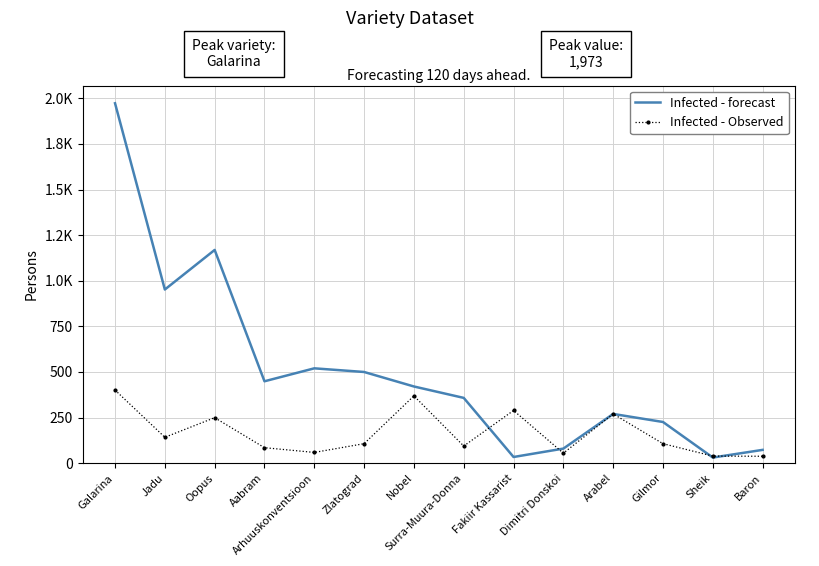

True or false: Infected - Observed and Infected - forecast cross at least once.

True